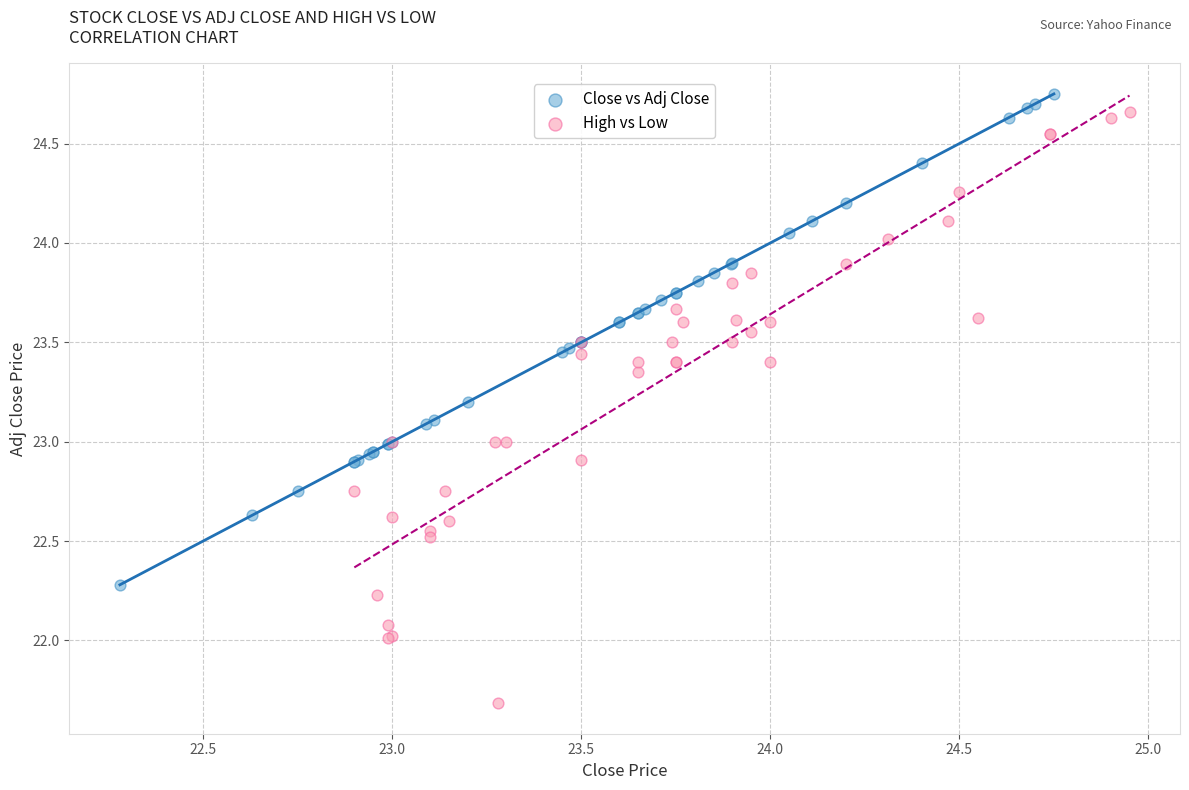

Which series reaches the minimum Y coordinate?

High vs Low